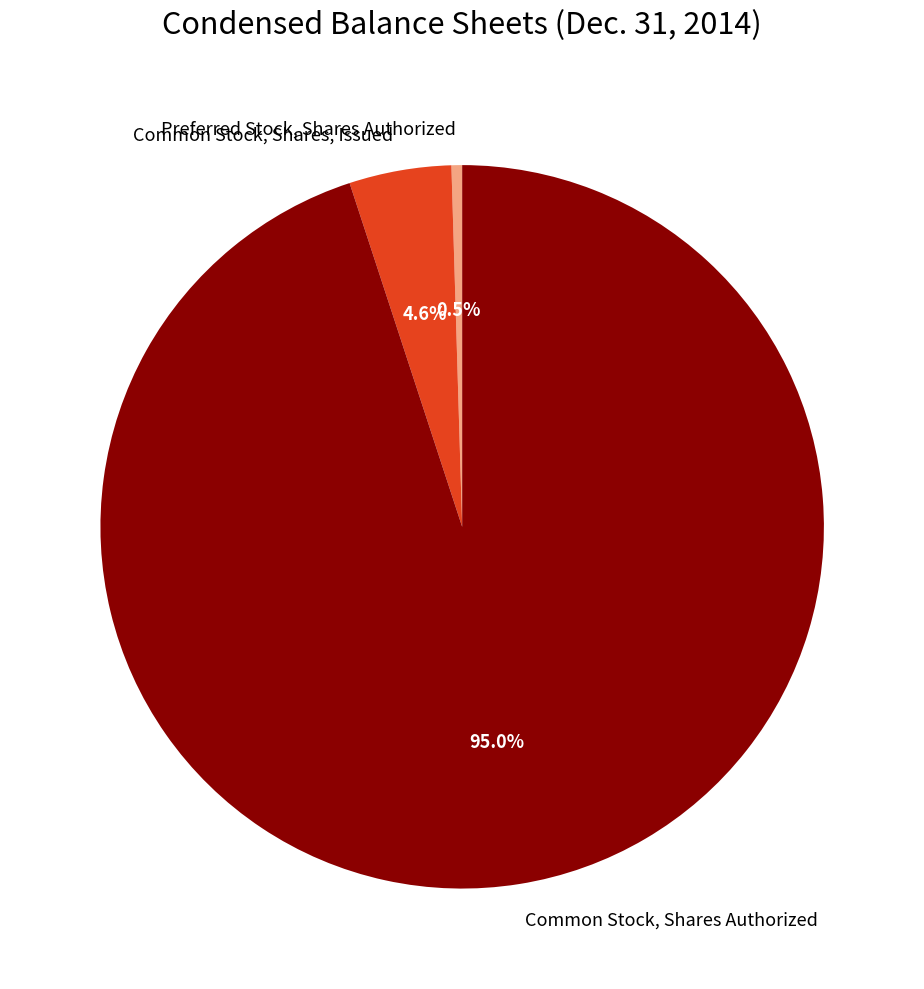

The Common Stock, Shares, Issued slice represents 5% of the pie. True or false?

True